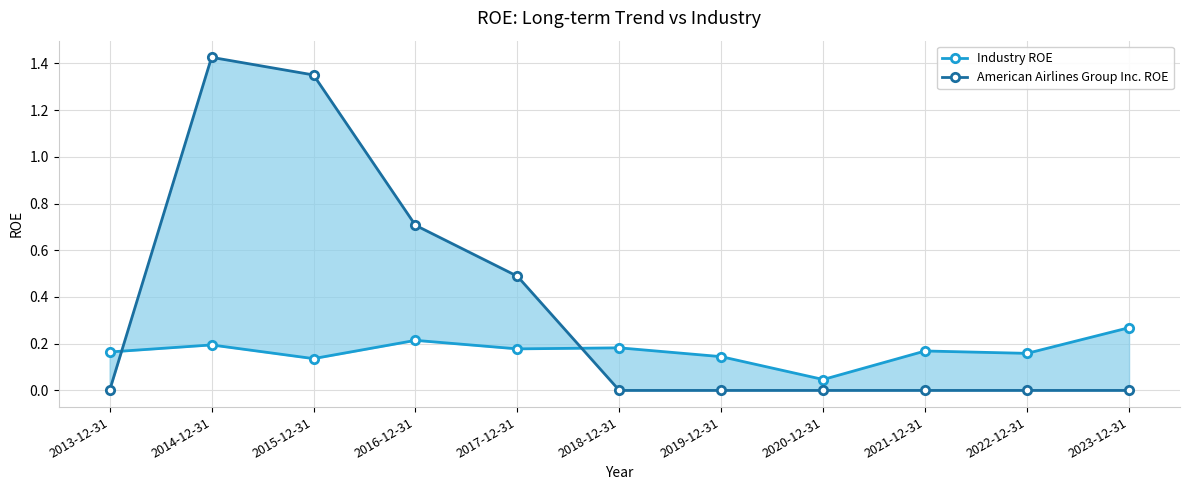

Between which two adjacent categories do American Airlines Group Inc. ROE and Industry ROE first intersect?

2013-12-31 and 2014-12-31